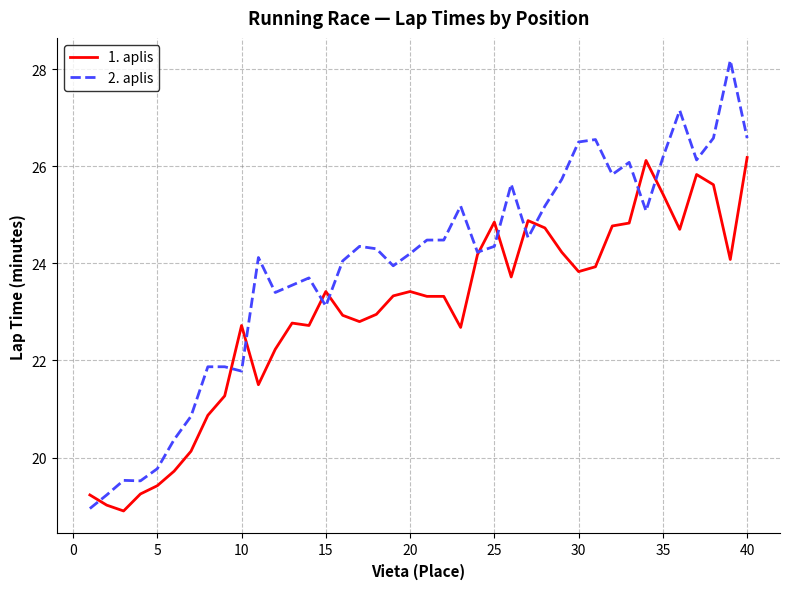

How many values in the 1. aplis series are below 23?

18